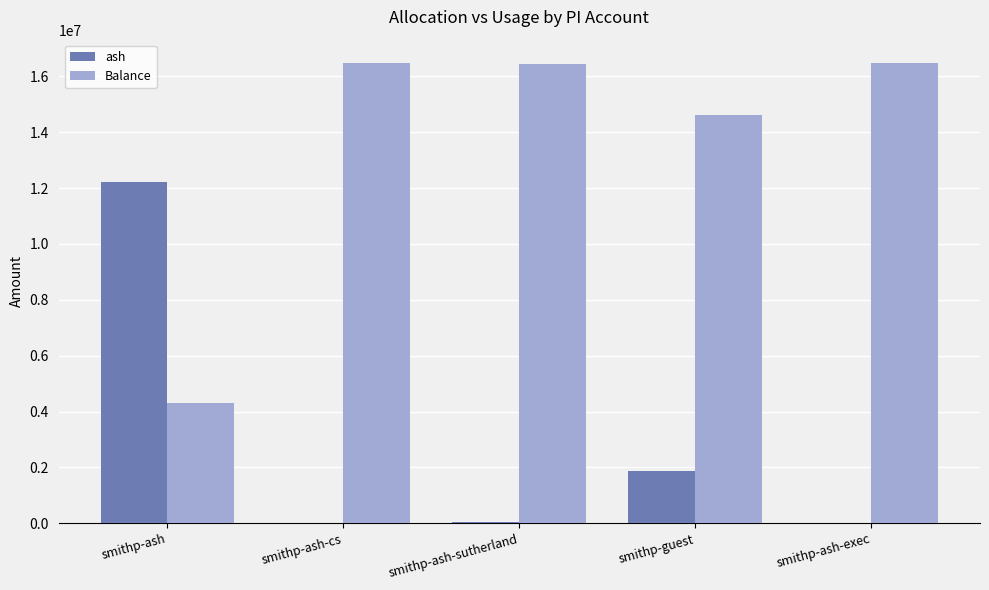

Is the value of Balance at smithp-ash-cs greater than the value of ash at smithp-ash?

Yes